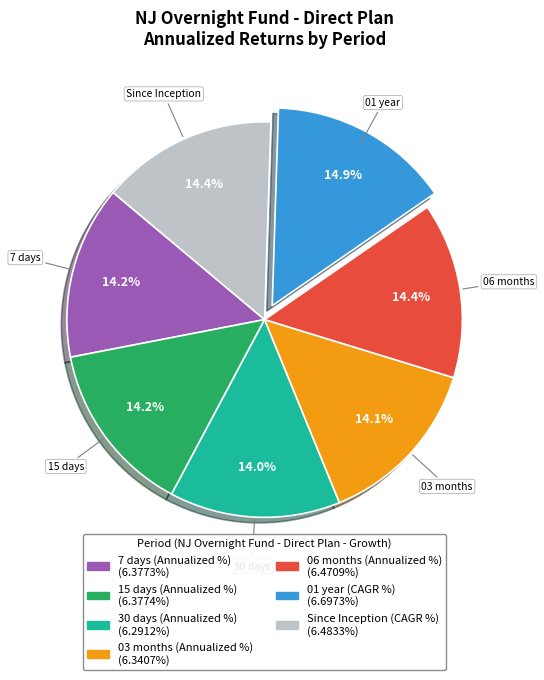

The 01 year (CAGR %) slice represents 23% of the pie. True or false?

False